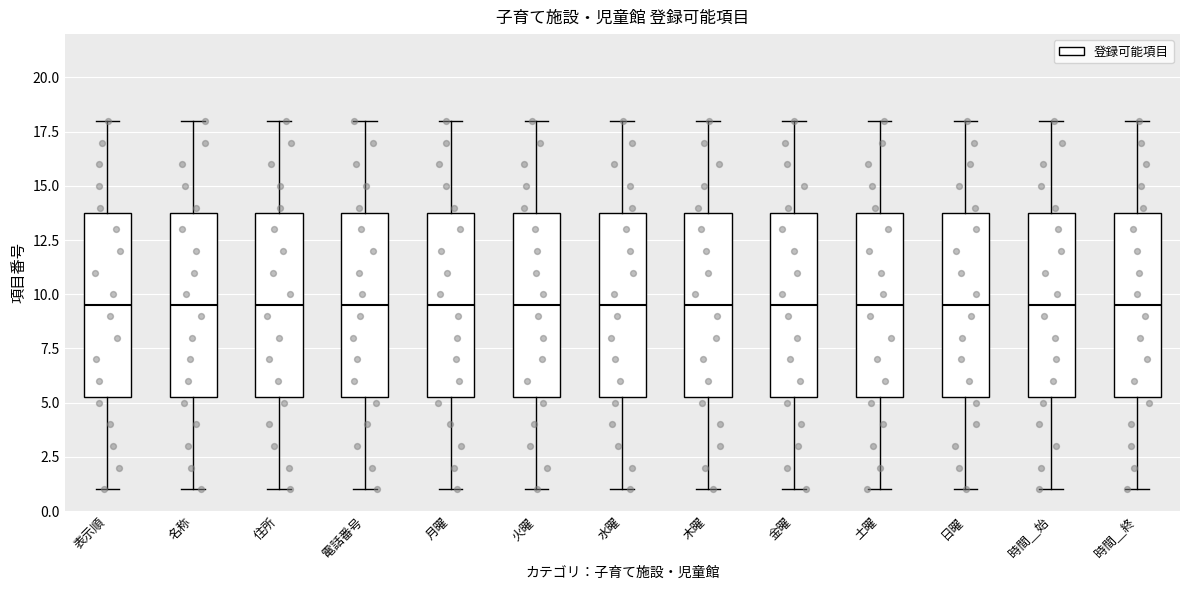

Where is the lower edge of the box for 水曜 on the y-axis? The values are not printed on the chart, so give them approximately, as read against the axis.

5.5